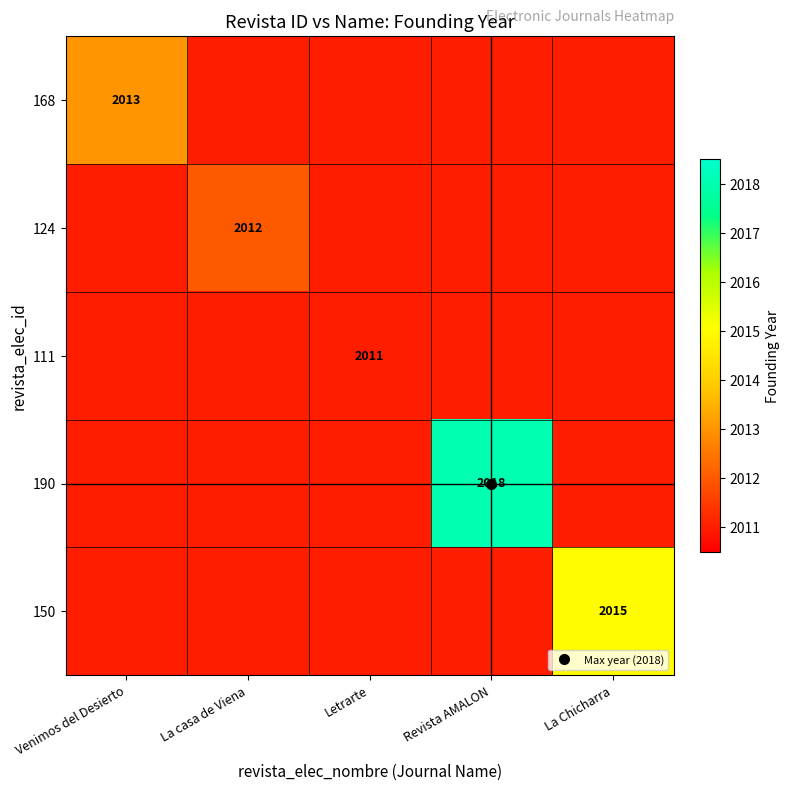

The 111 series shows 2995 at La Chicharra. True or false?

False